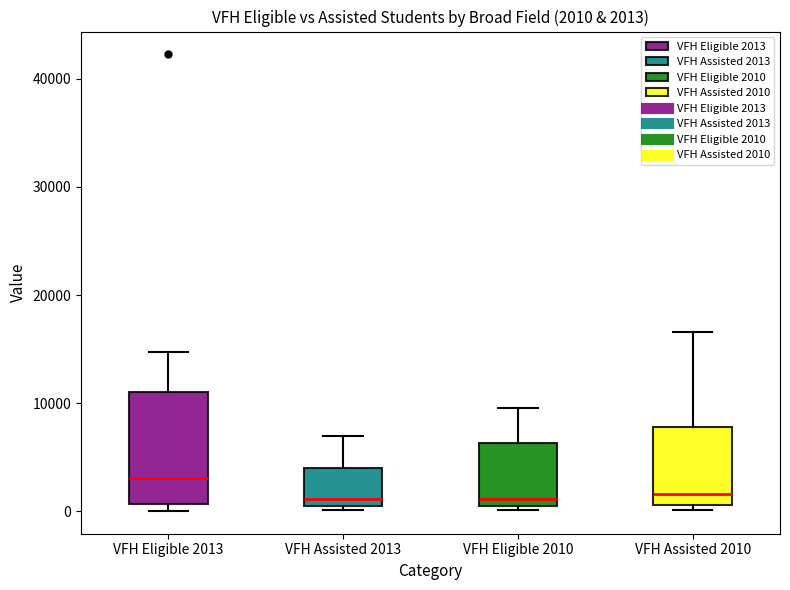

Which box is the tallest, from its lower edge to its upper edge?

VFH Eligible 2013